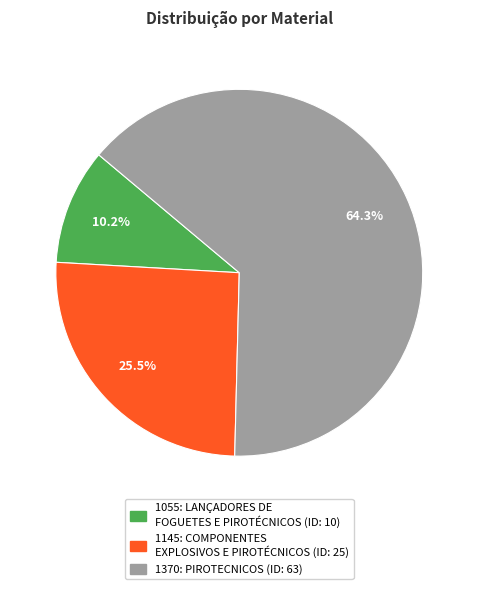

Which slice is the smallest?

1055: LANÇADORES DE FOGUETES E PIROTÉCNICOS